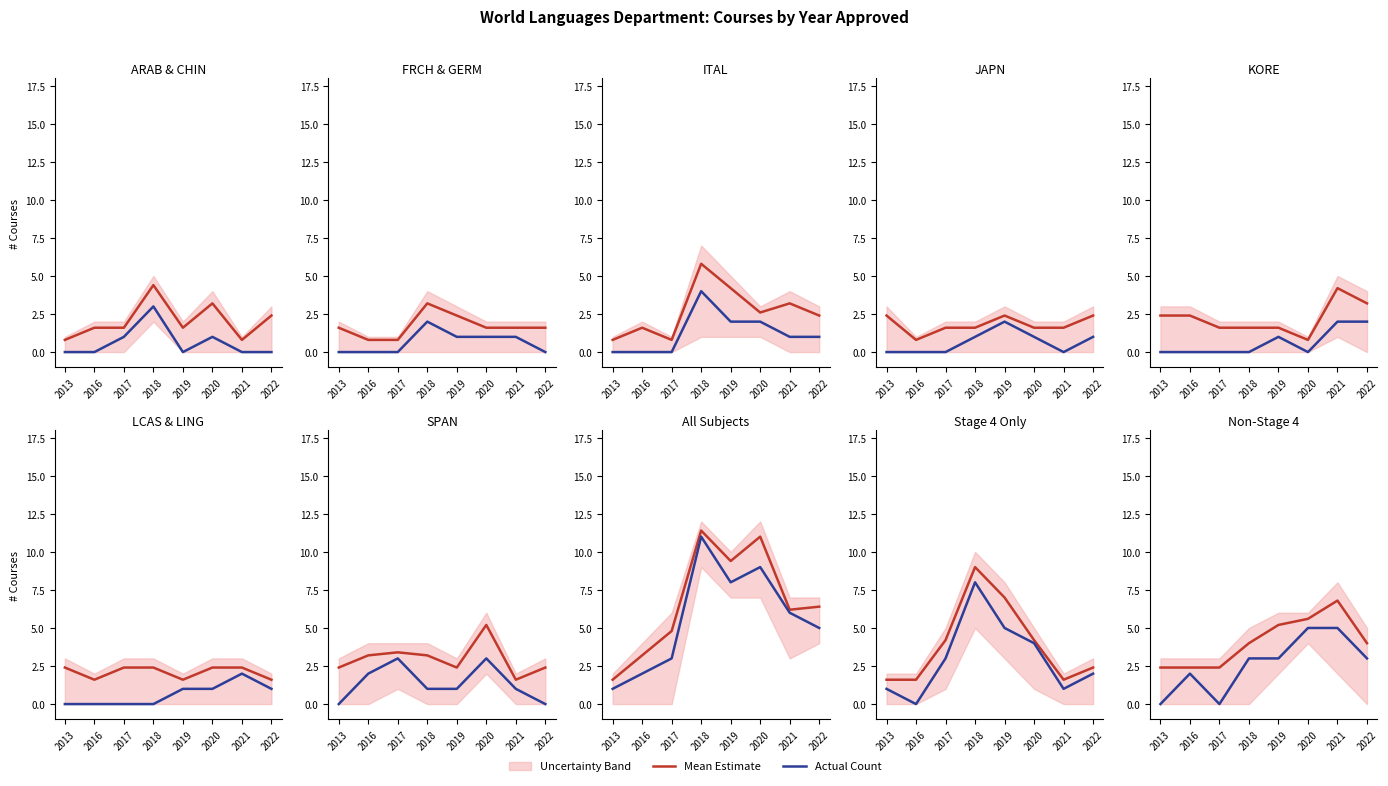

Which series has the largest total across all categories?

Mean Estimate